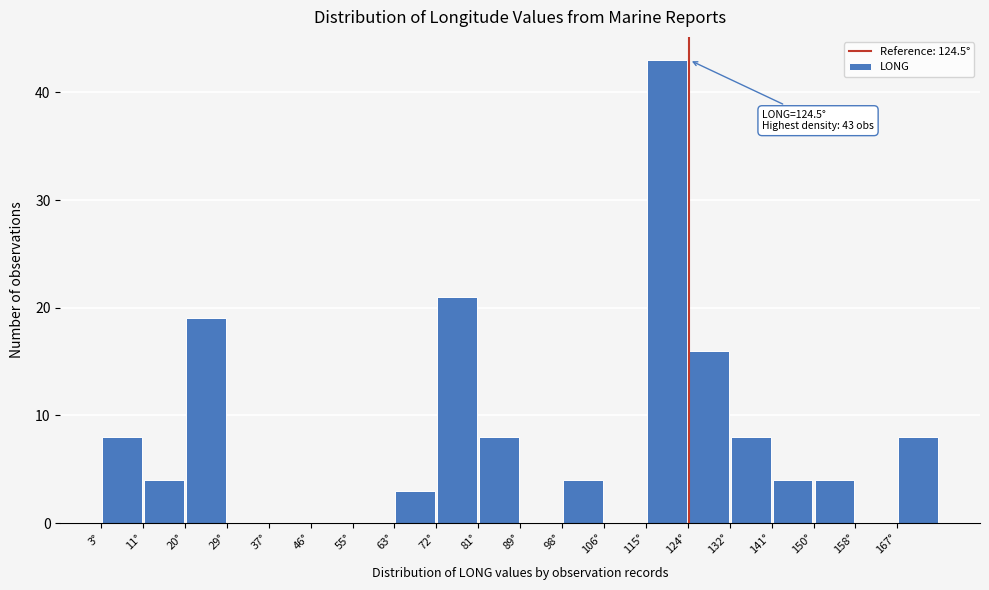

Which range on the x-axis has the tallest bar?

116 to 124